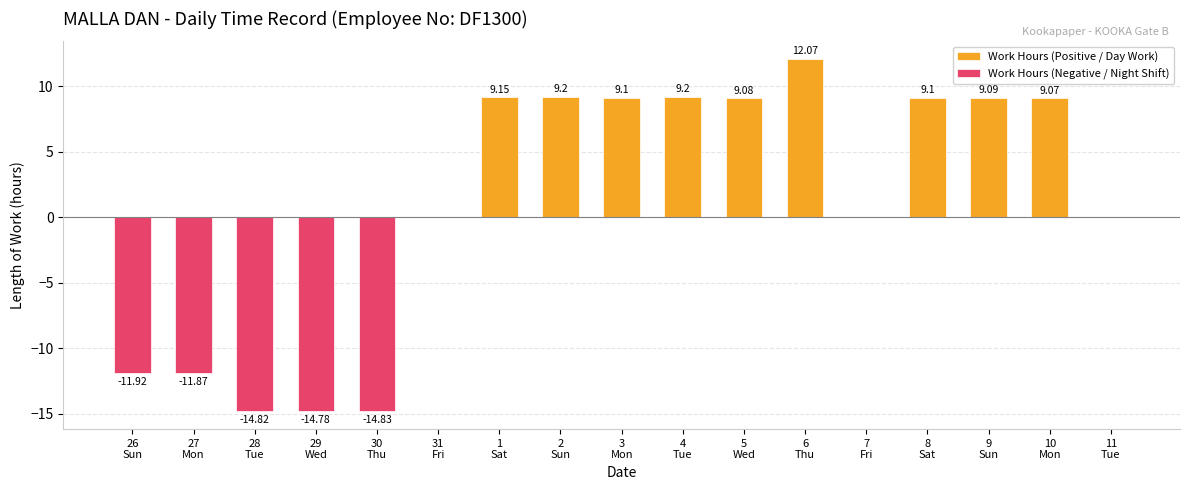

How many data points in Work Hours (Positive / Day Work) are less than 9?

8